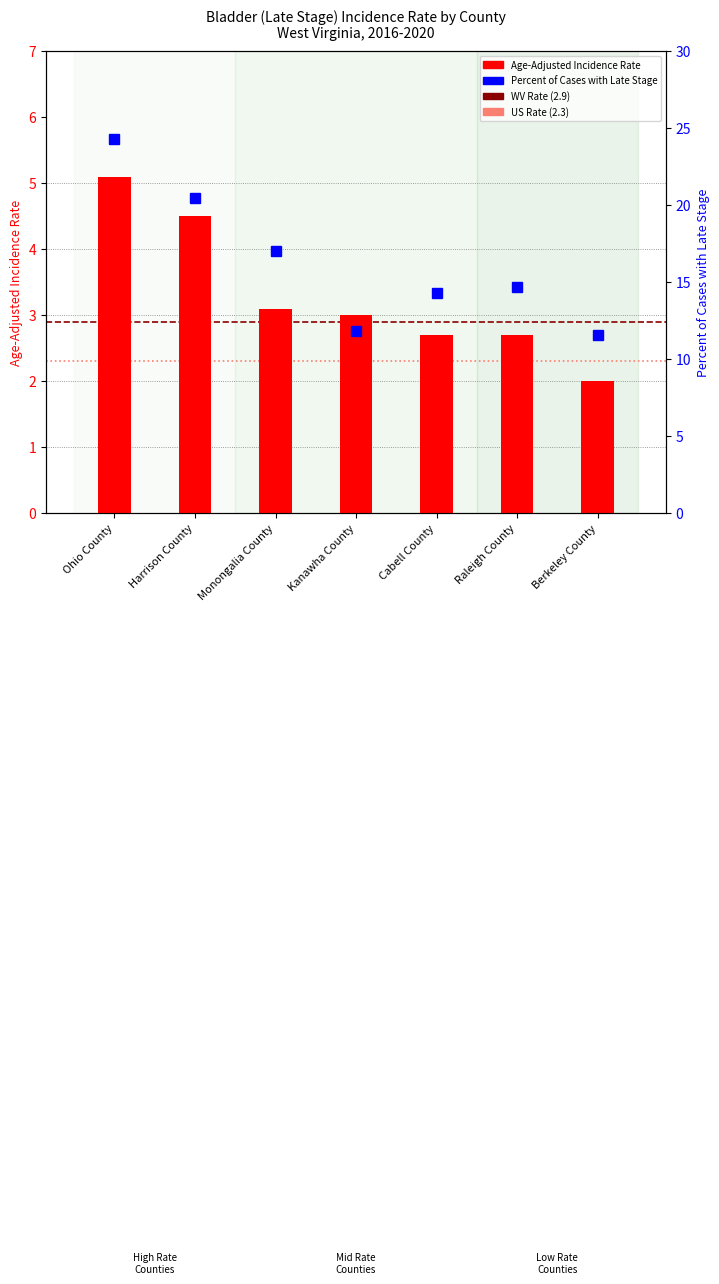

At which label does Age-Adjusted Incidence Rate reach its peak?

Ohio County